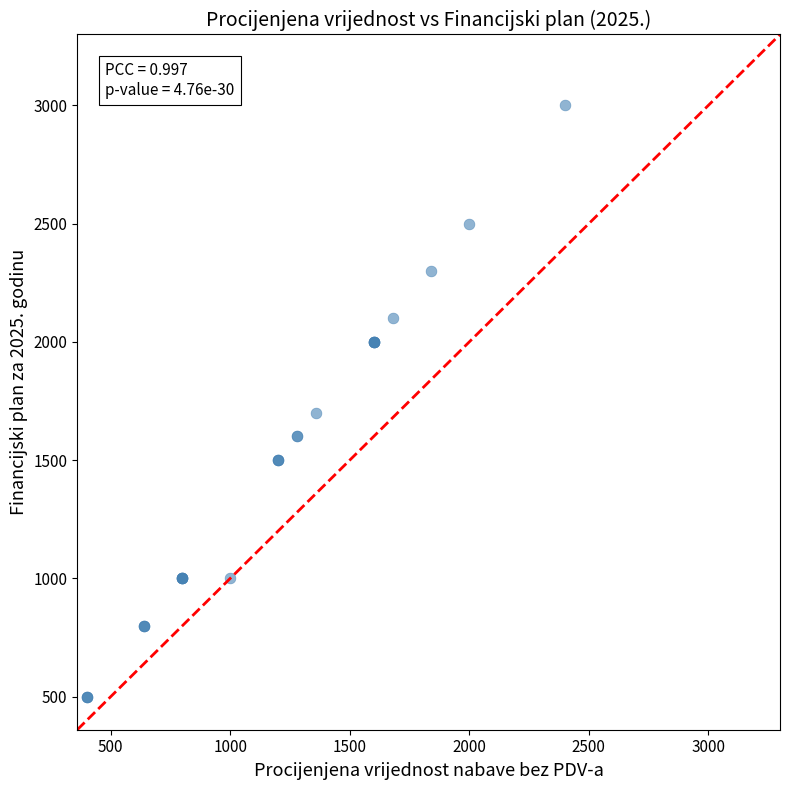

What Y value in the scatter plot is closest to 1750?

1700